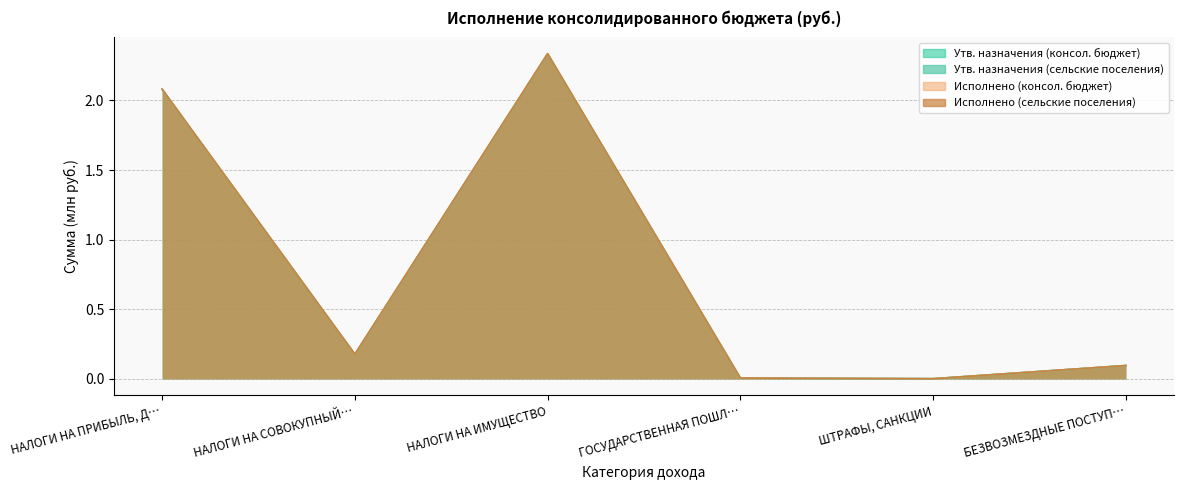

True or false: Утв. назначения (консол. бюджет) and Исполнено (сельские поселения) intersect in this chart.

False